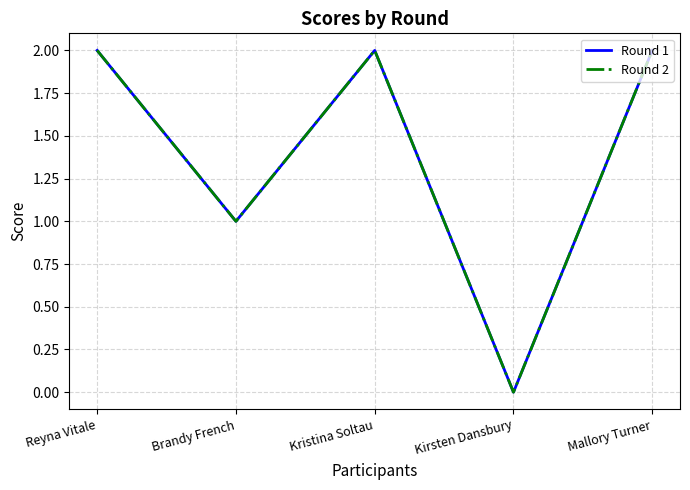

Which label corresponds to the largest value in the chart?

Reyna Vitale